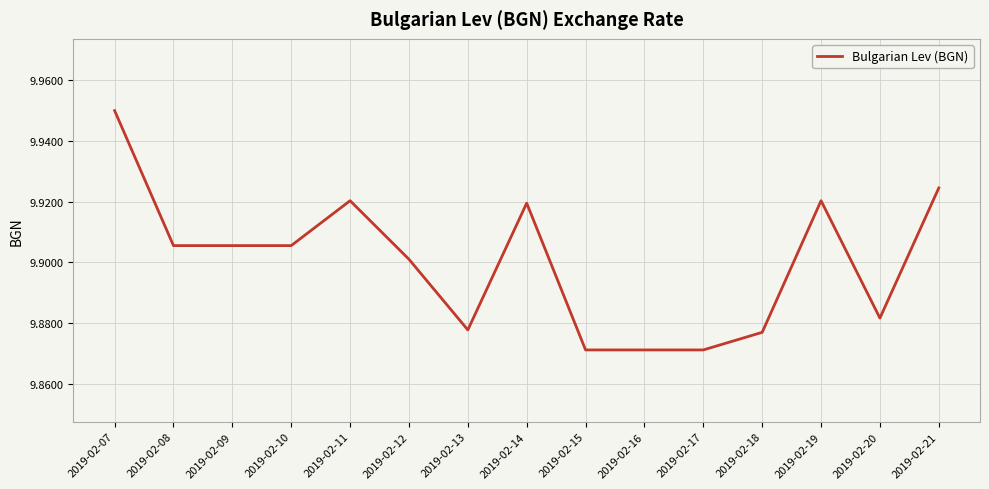

Which label corresponds to the largest value in the chart?

2019-02-07